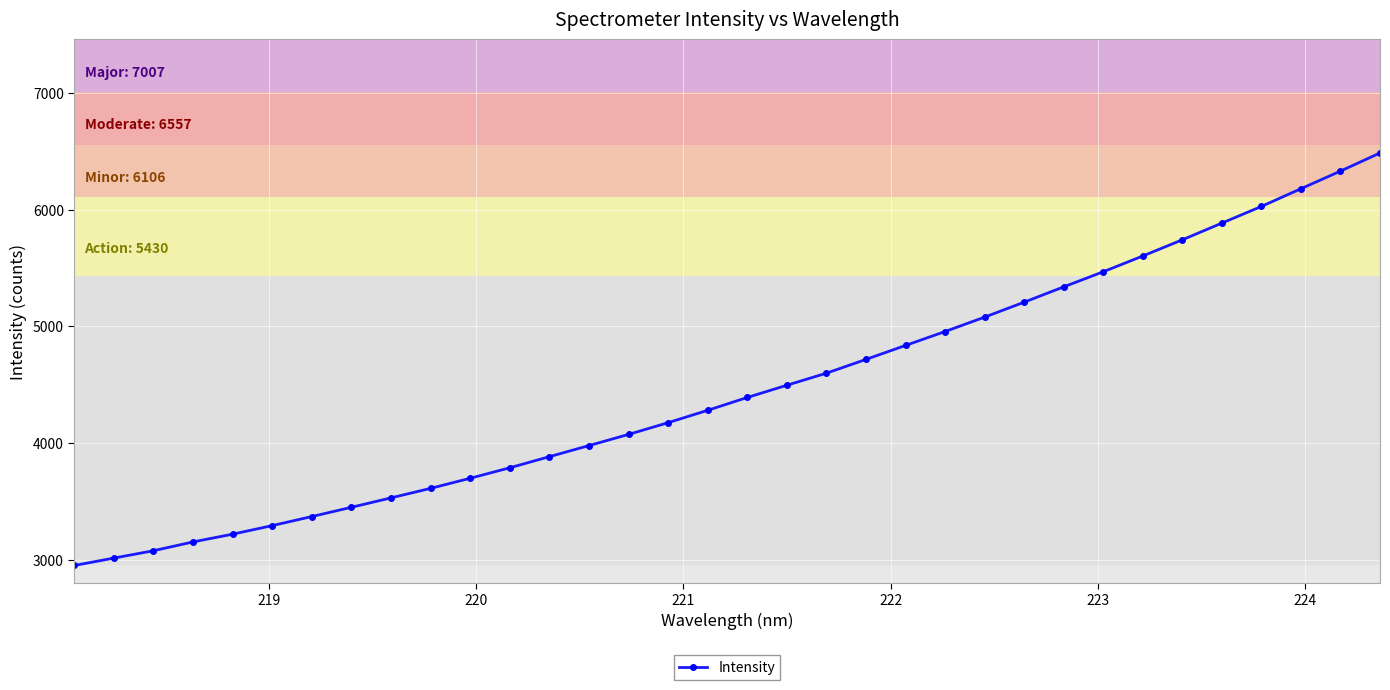

What is the value of the 6th point from the left?

3294.4